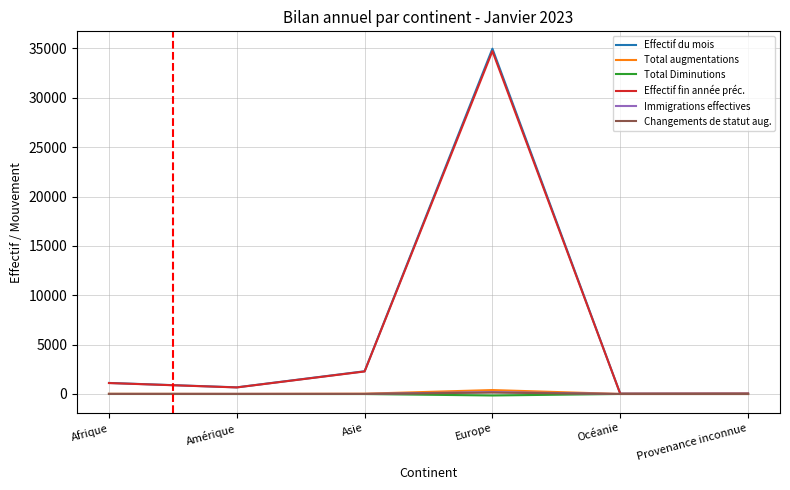

At which category is the sum across all series the highest?

Europe